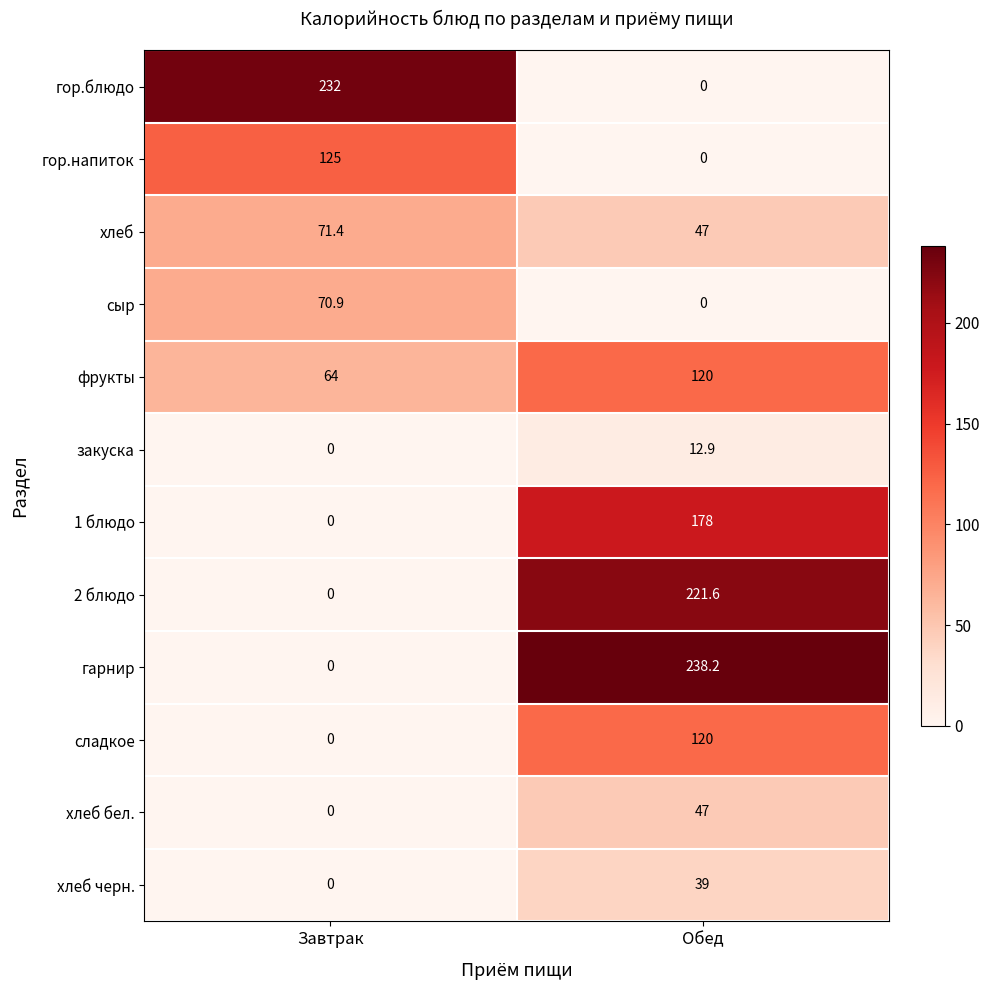

At which label does 1 блюдо reach its minimum?

Завтрак